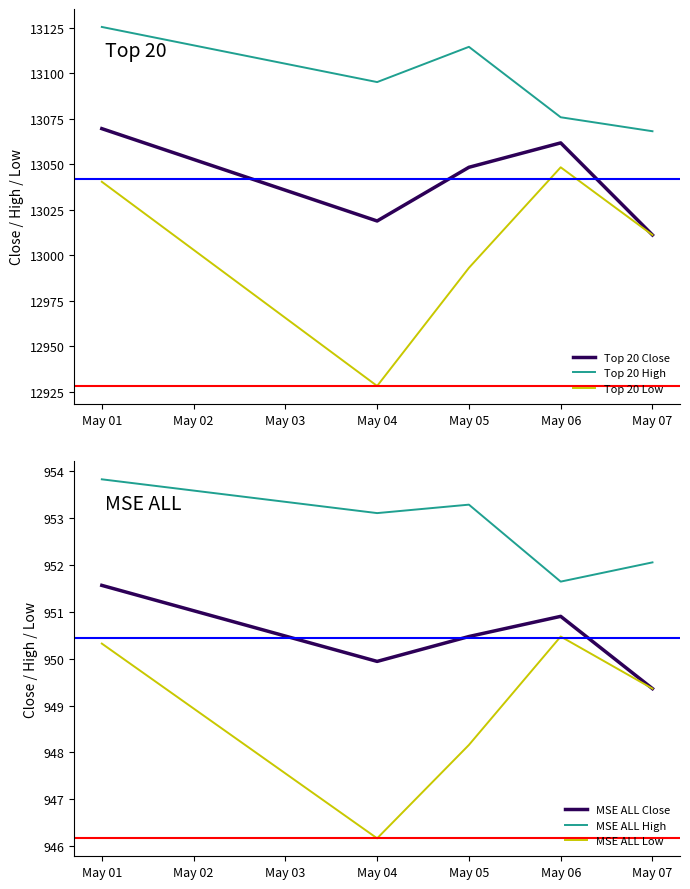

True or false: MSE ALL High has a value of 951.6 at May 06.

True